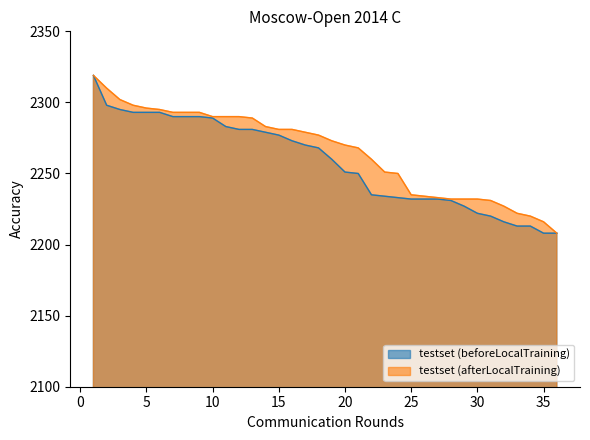

What is the value of the testset (afterLocalTraining) point at the 36th from the left?

2208